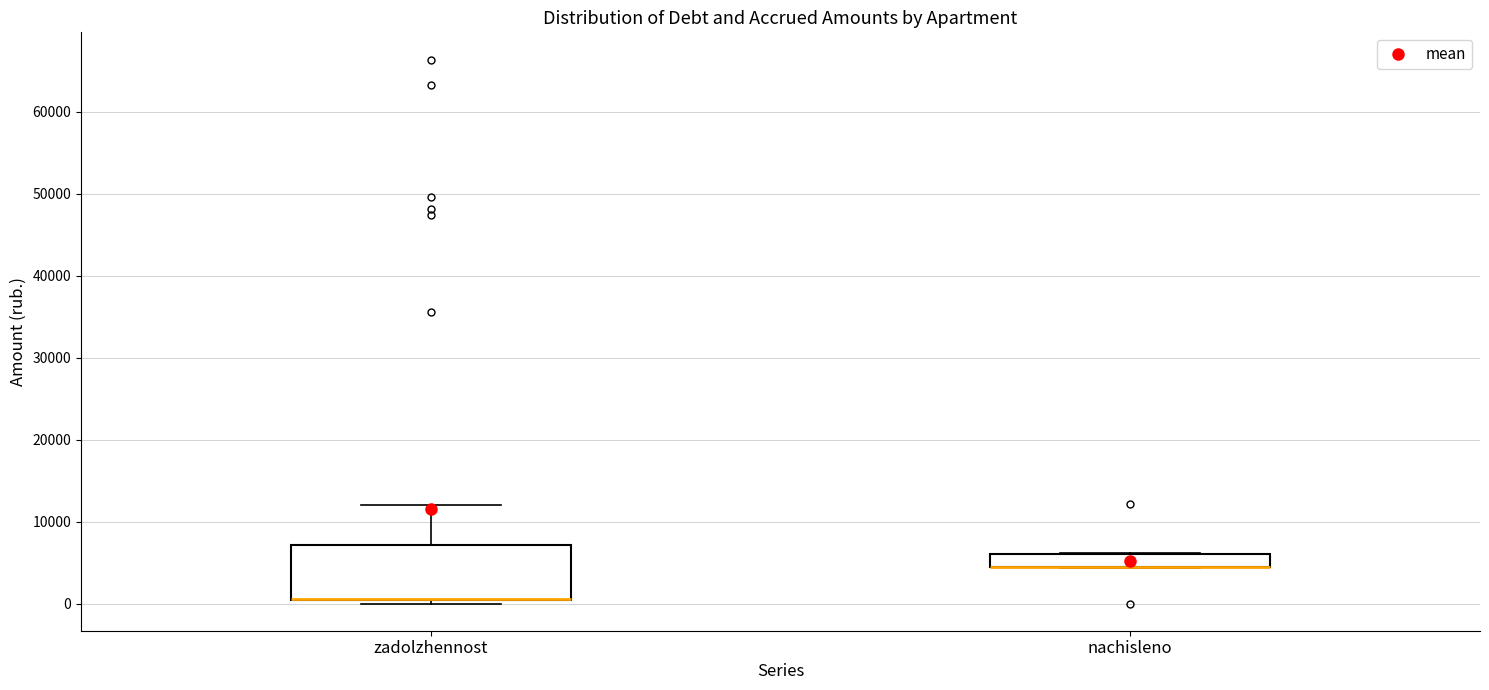

Comparing the boxes themselves (not the whiskers), which one is the tallest?

zadolzhennost